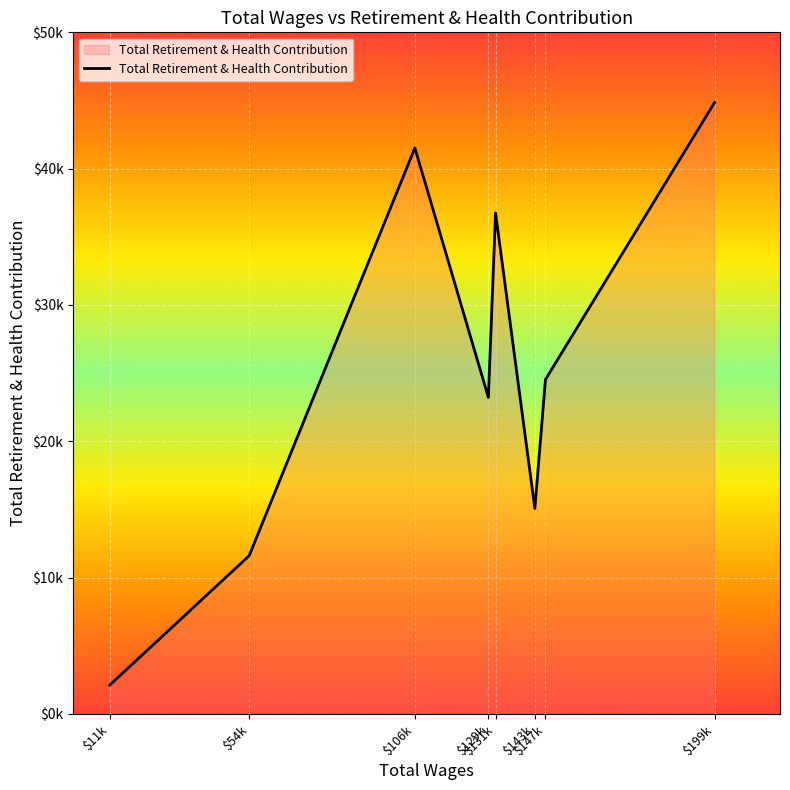

True or false: there are more than 2 points higher than both neighbors.

False